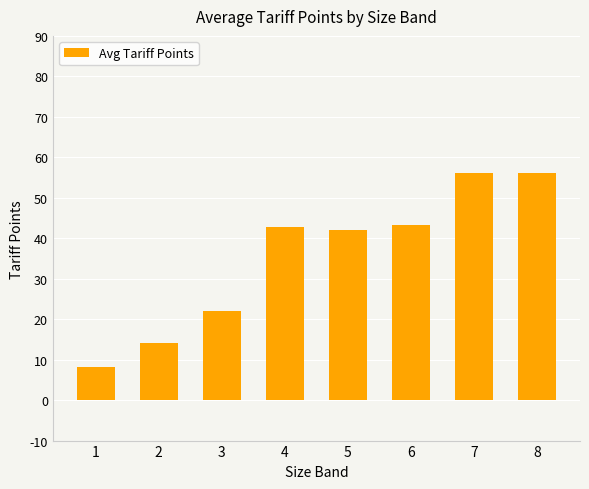

What is the average value?

35.5